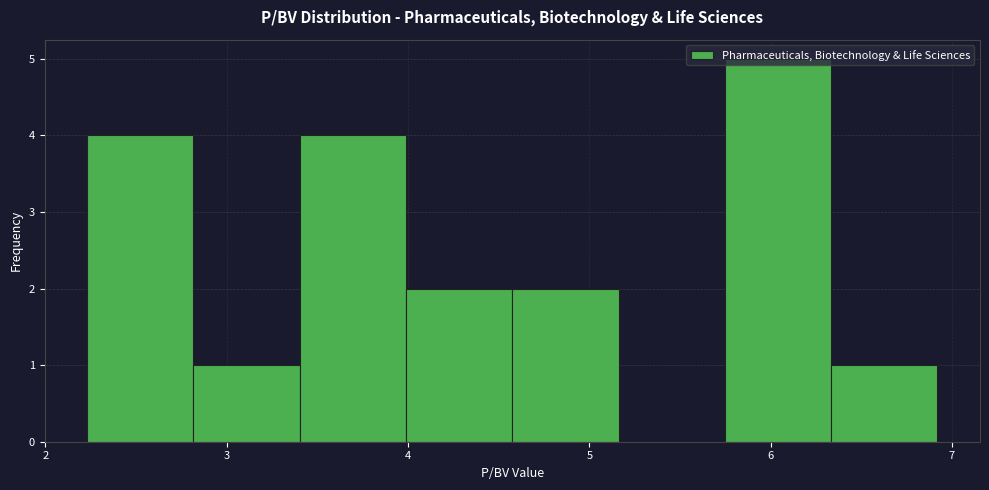

Reading left to right, list every bar in this chart as the range it spans on the x-axis followed by its height. Neither the bar edges nor the heights are printed on the chart, so give them approximately, as read against the axes.

2.2 to 2.8: 4
2.8 to 3.4: 1
3.4 to 4.0: 4
4.0 to 4.6: 2
4.6 to 5.2: 2
5.2 to 5.7: 0
5.7 to 6.3: 5
6.3 to 6.9: 1